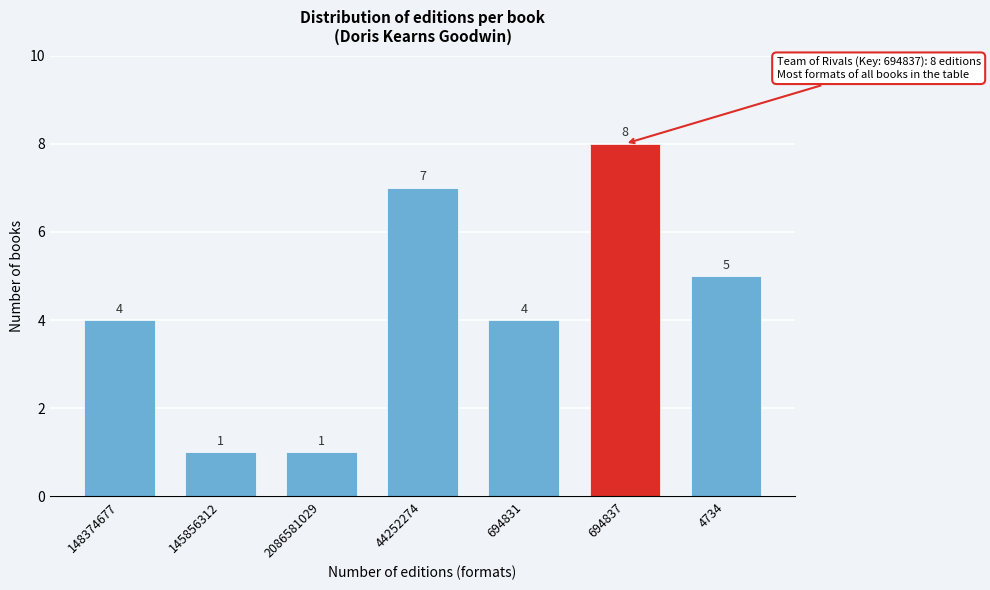

Reading right to left, extract all data points from this chart.

5	8	4	7	1	1	4